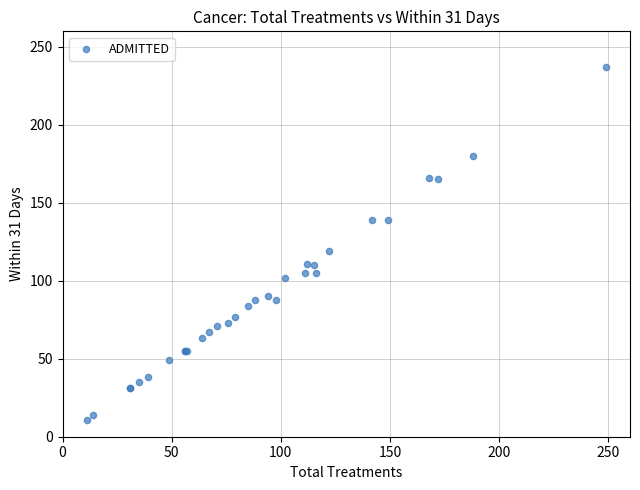

What Y value in the scatter plot is closest to 124?

119